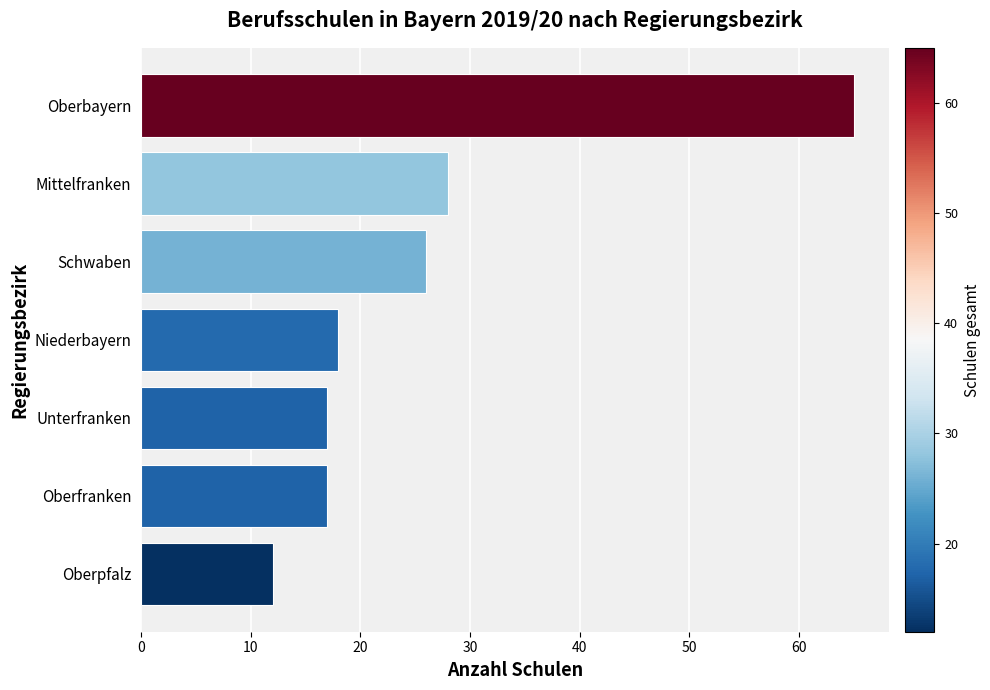

How many series are shown in this chart?

1